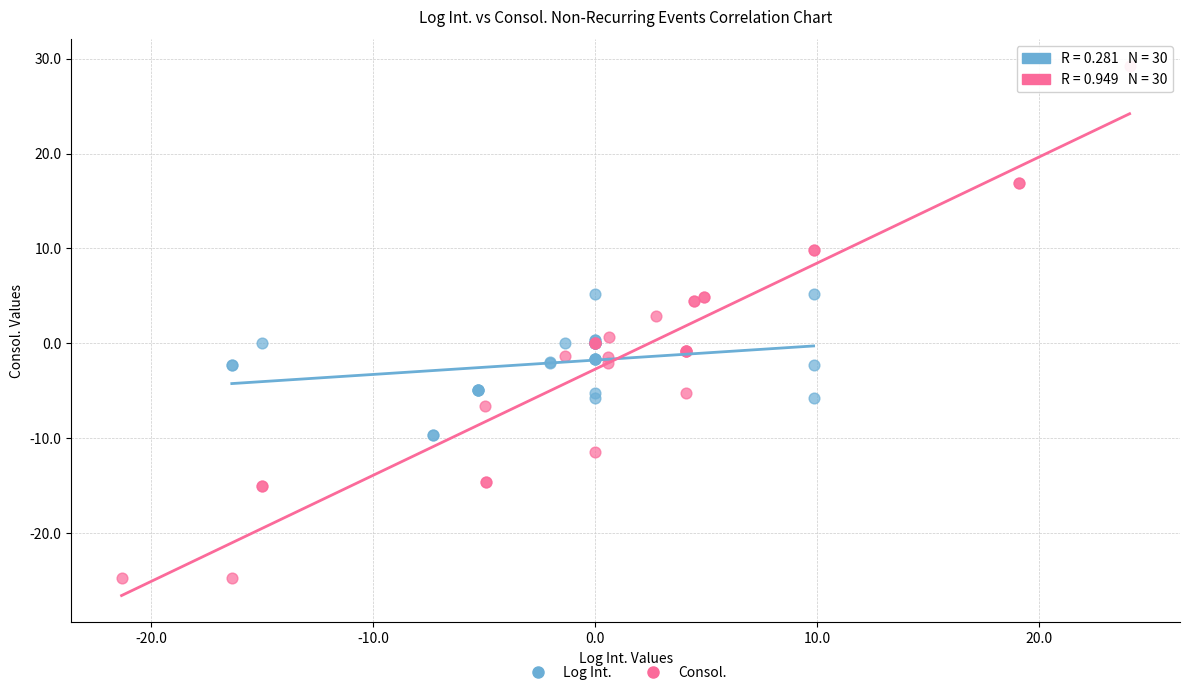

Which series reaches the minimum Y coordinate?

Consol.